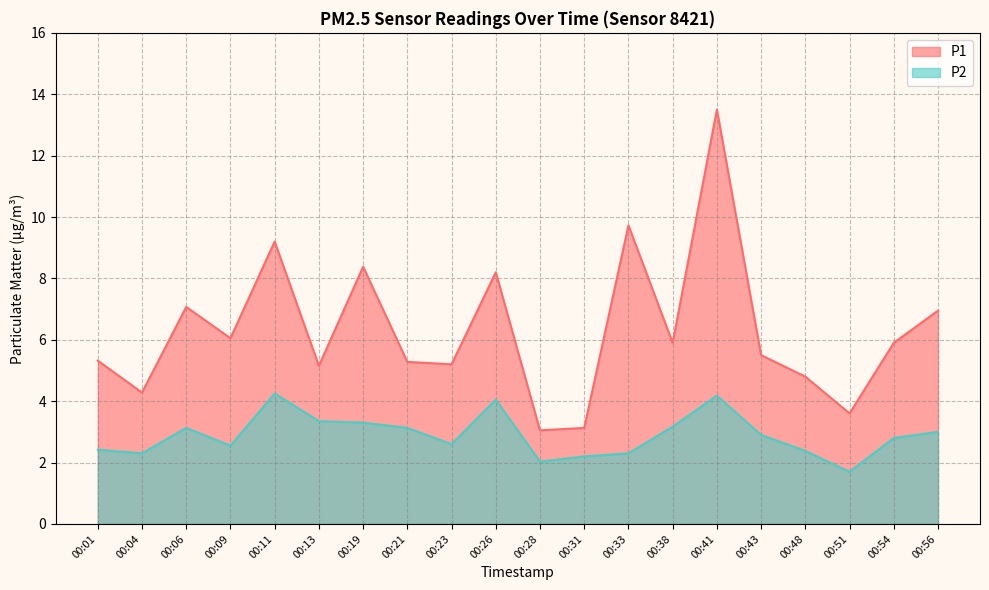

At which category does P1 reach its first local peak?

00:06